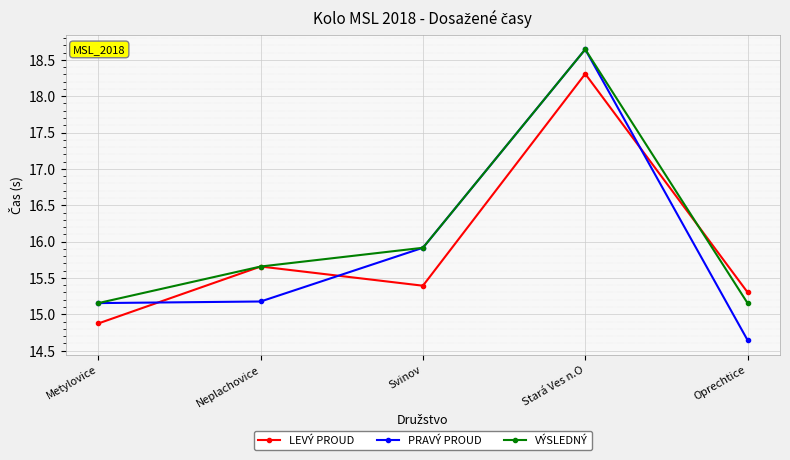

Between Neplachovice and Oprechtice, which series saw the biggest shift?

PRAVÝ PROUD